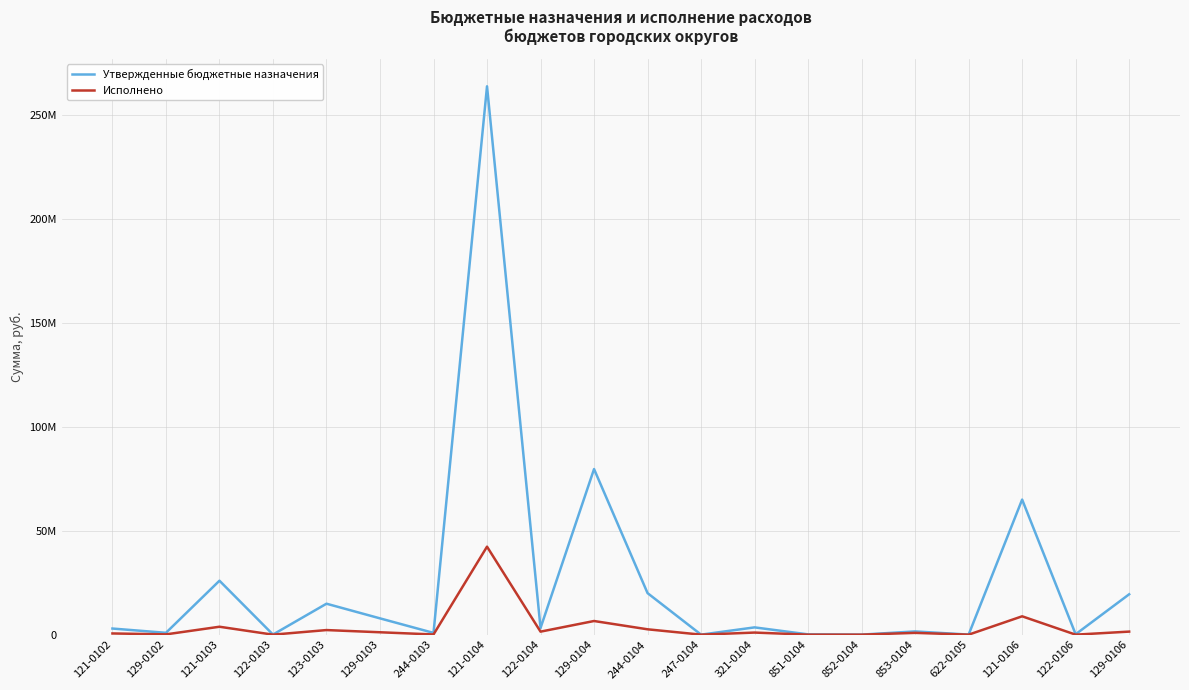

Rank the series by their average value, from lowest to highest.

Исполнено, Утвержденные бюджетные назначения